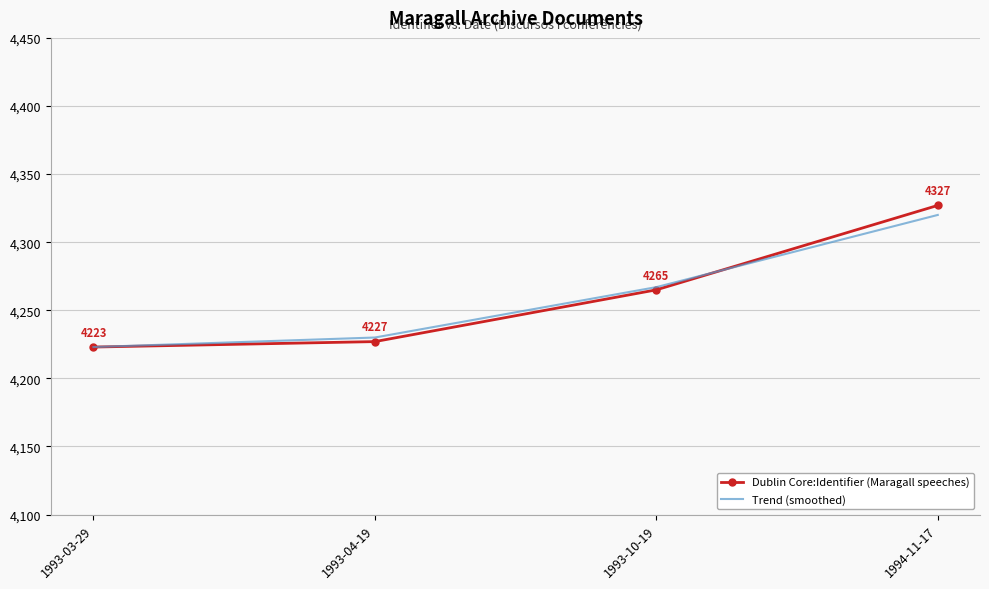

What are all the series names shown in the legend?

Dublin Core:Identifier (Maragall speeches), Trend (smoothed)